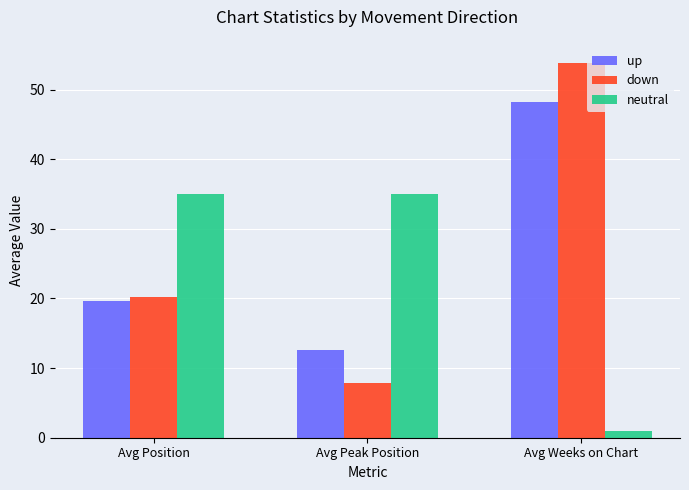

How many values in the neutral series are below 35?

1